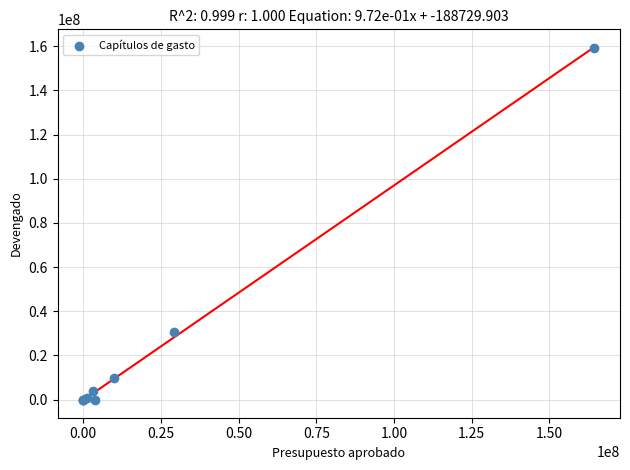

What Y value in the scatter plot is closest to 79636392?

30582219.3